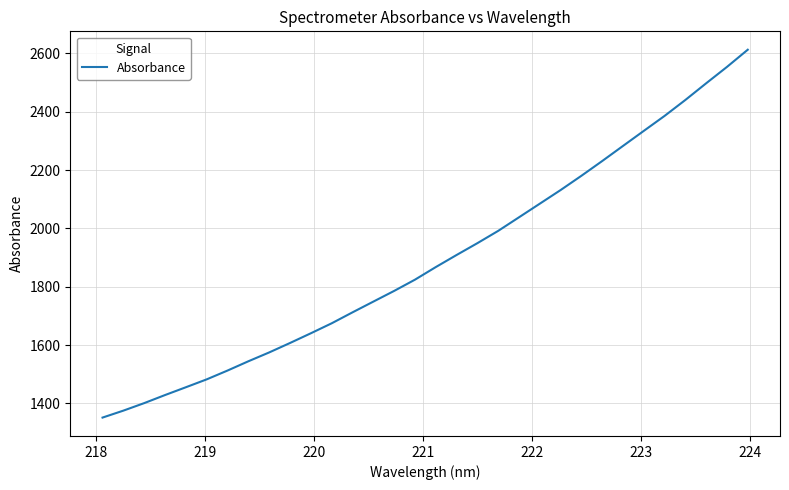

What is the maximum value shown in the chart?

2612.8